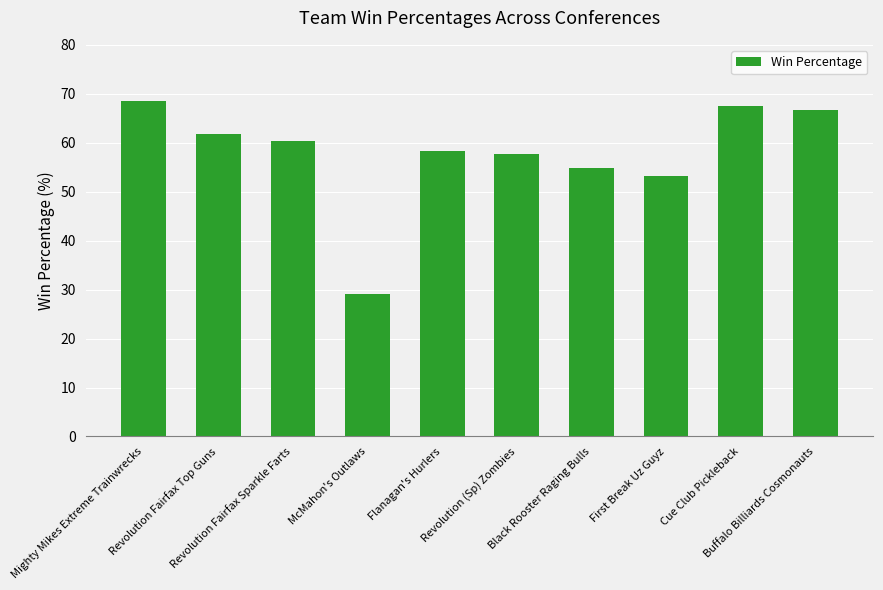

What is the difference between the values at McMahon's Outlaws and First Break Uz Guyz?

24.1